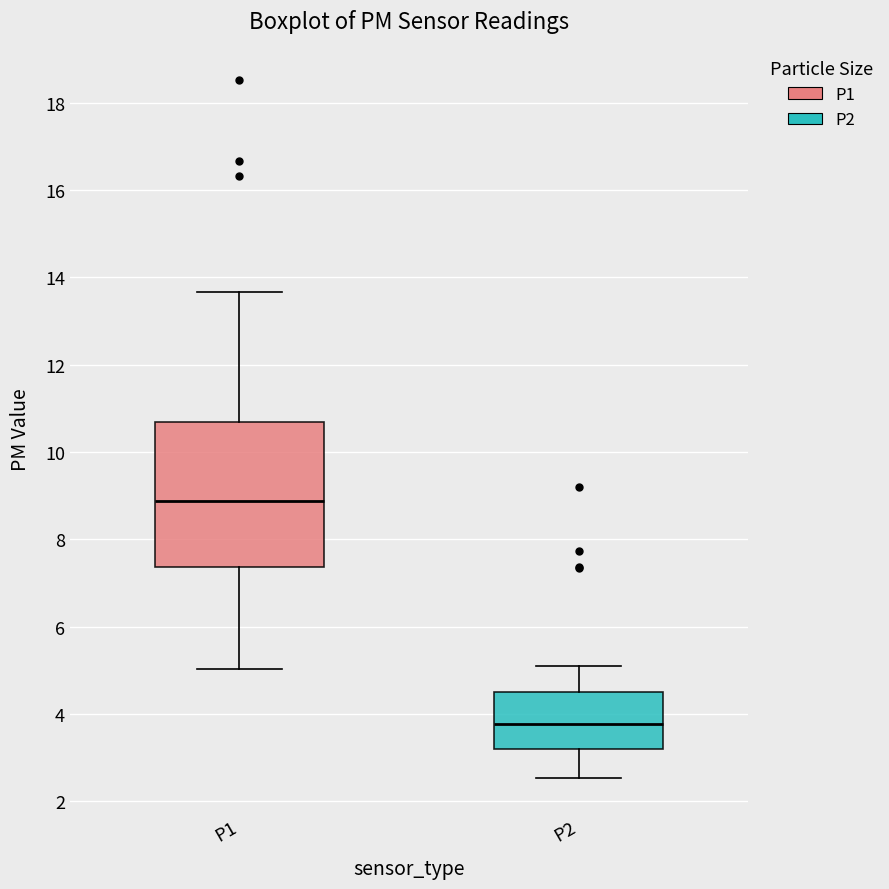

Reading left to right, read every box against the y-axis: the position of its median line, the range the box covers, and the ends of its whiskers. The values are not printed on the chart, so give them approximately, as read against the axis.

P1: median 8.8, box 7.4 to 10.6, whiskers 5.0 to 13.6
P2: median 3.8, box 3.2 to 4.4, whiskers 2.6 to 5.2